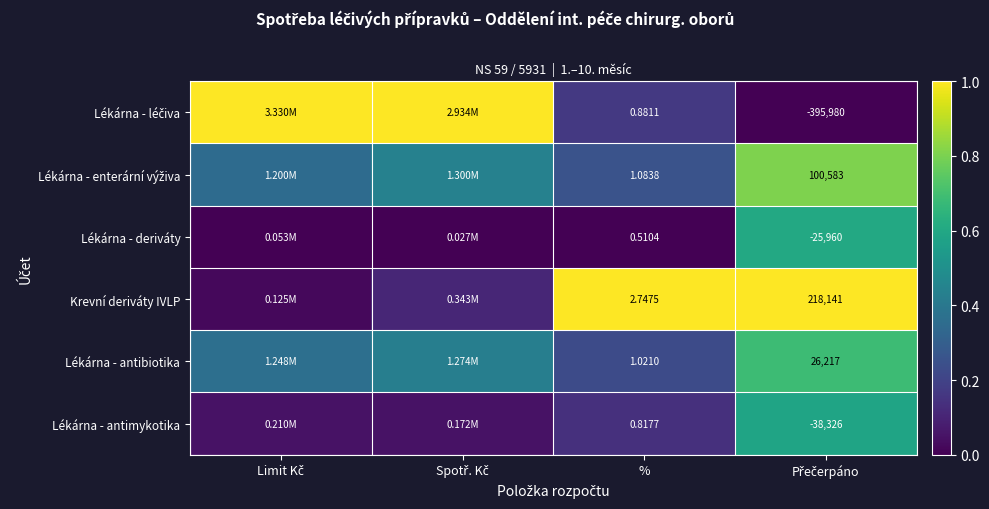

Count the number of data series in this chart.

6